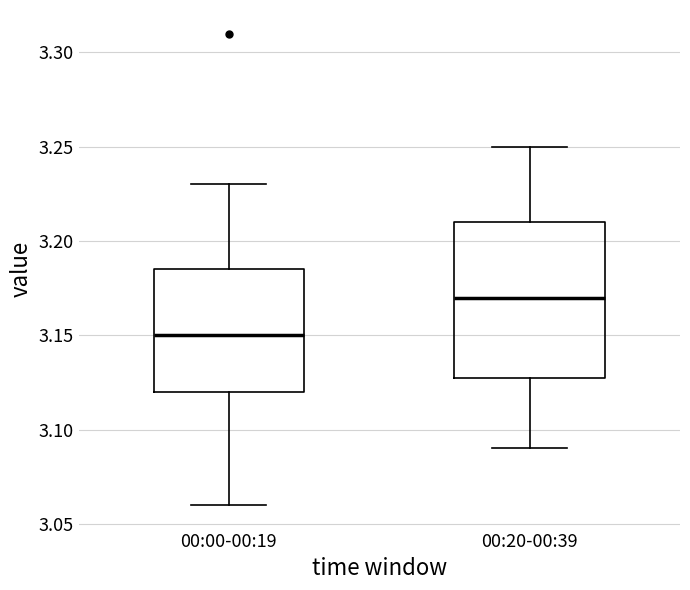

Where does the upper whisker of the box for 00:20-00:39 end on the y-axis? The values are not printed on the chart, so give them approximately, as read against the axis.

3.250